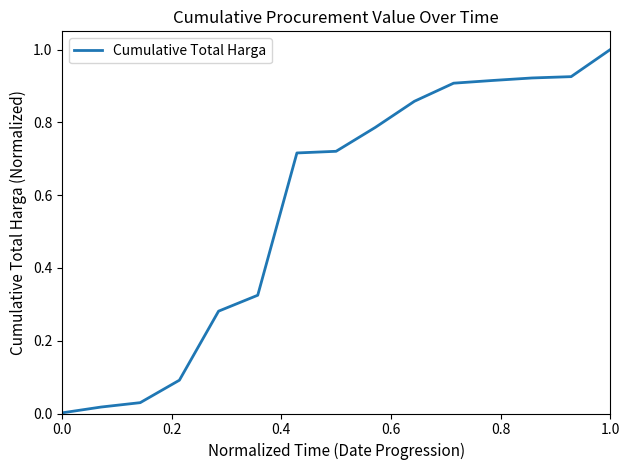

What is the maximum value shown in the chart?

1.0